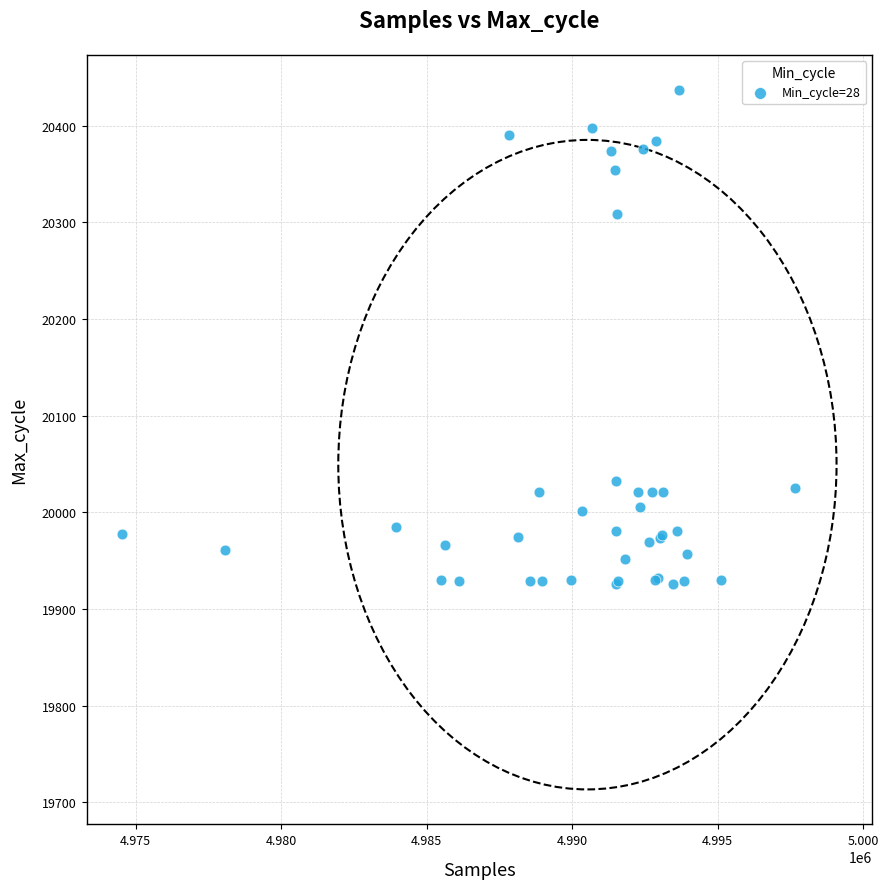

What Y value in the scatter plot is closest to 20181?

20309